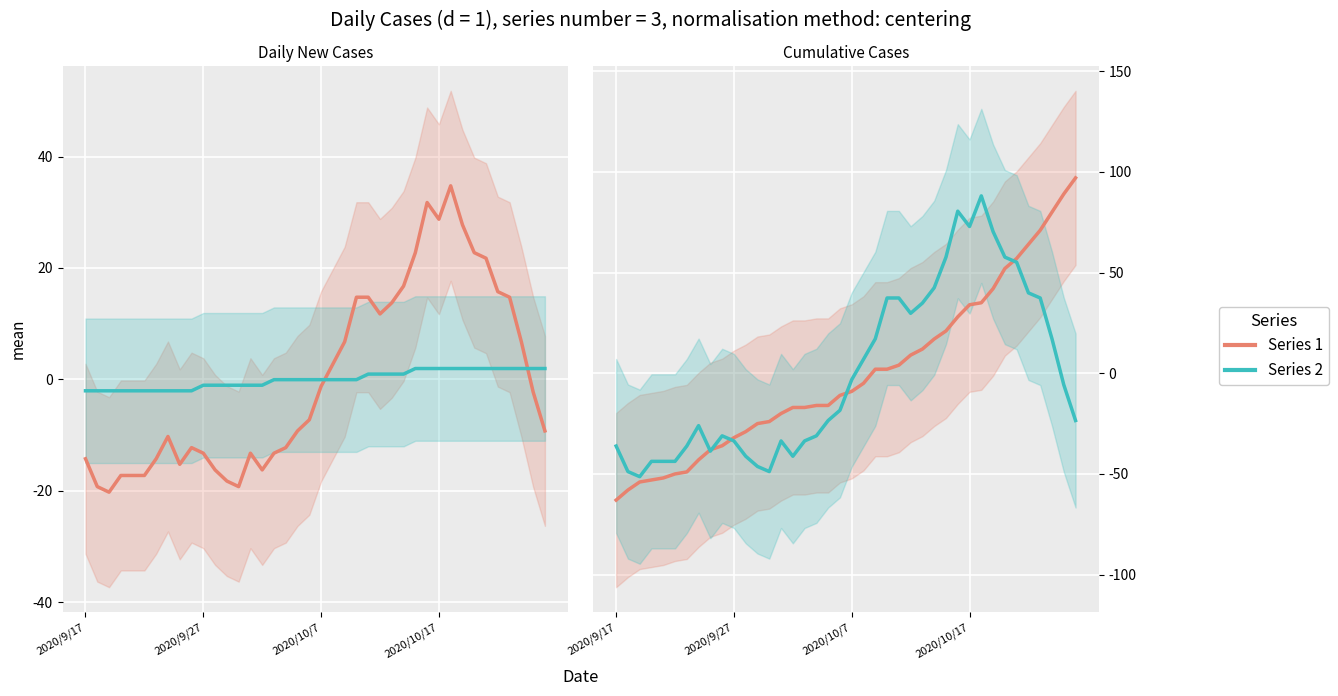

What is the spread (max minus min) of values at 16?

33.5